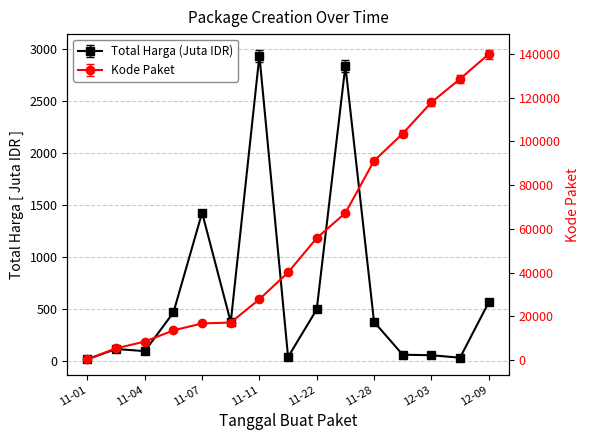

Which series has the widest spread of values?

Kode Paket